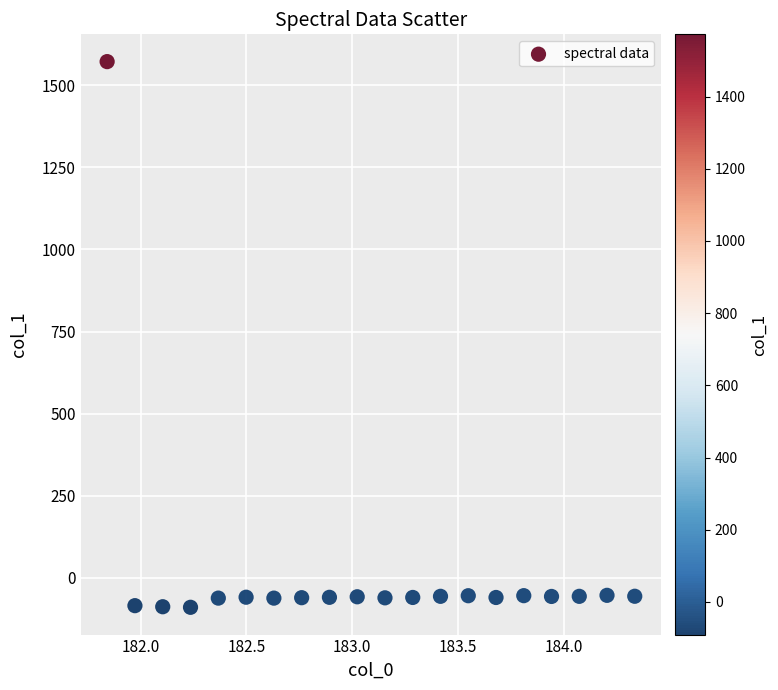

What is the range of Y values (max minus min)?

1663.4